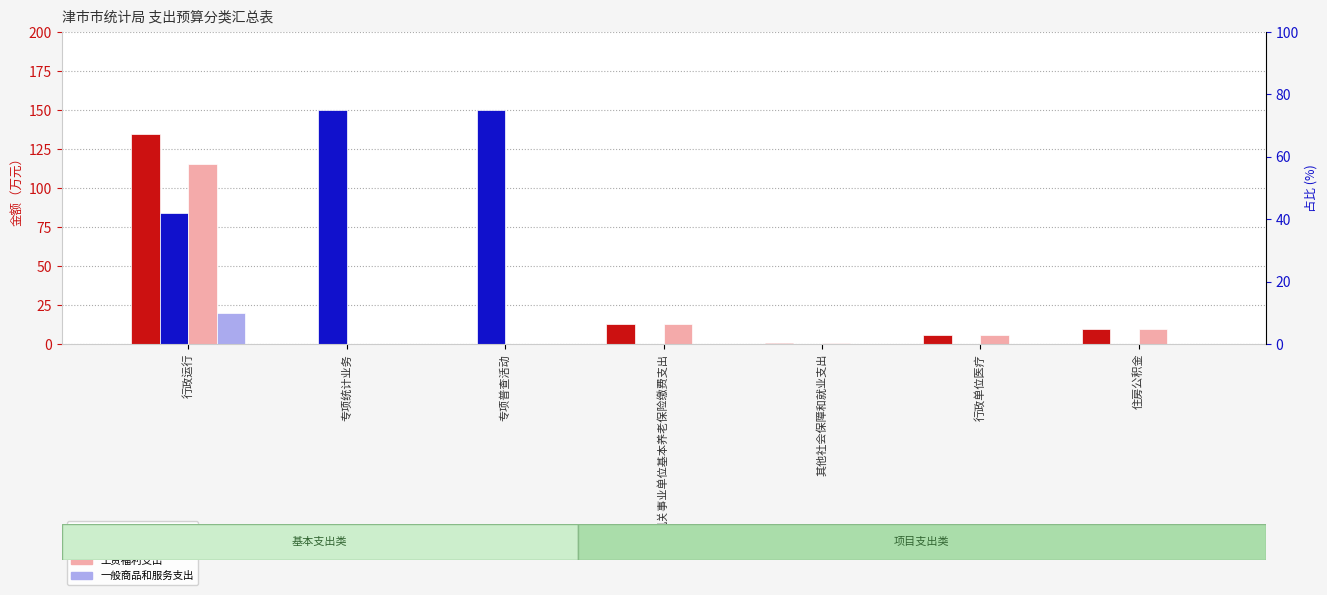

Which series has the largest total across all categories?

项目支出合计